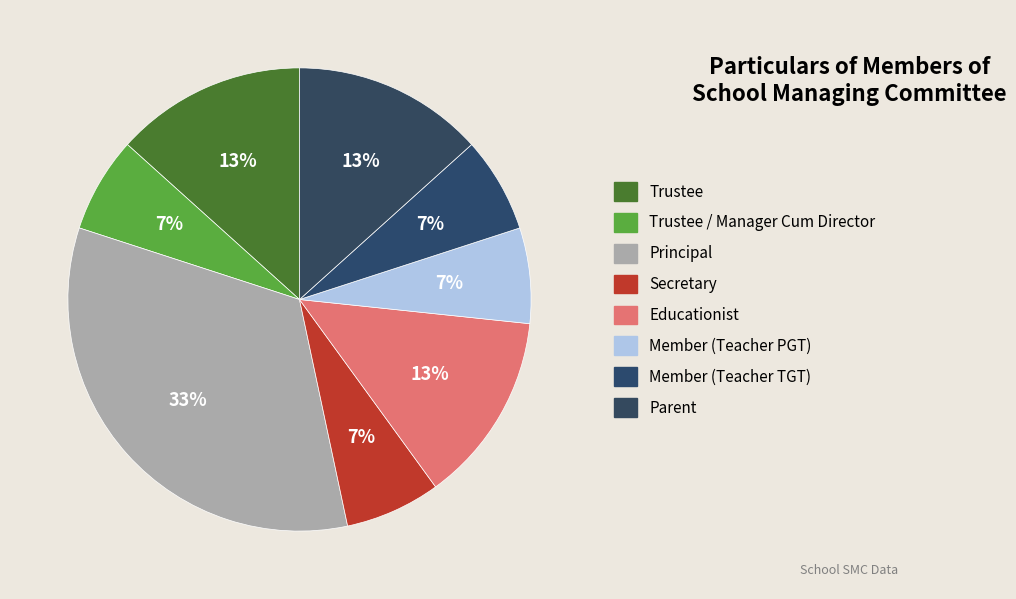

Is there any slice that represents more than half of the pie?

No